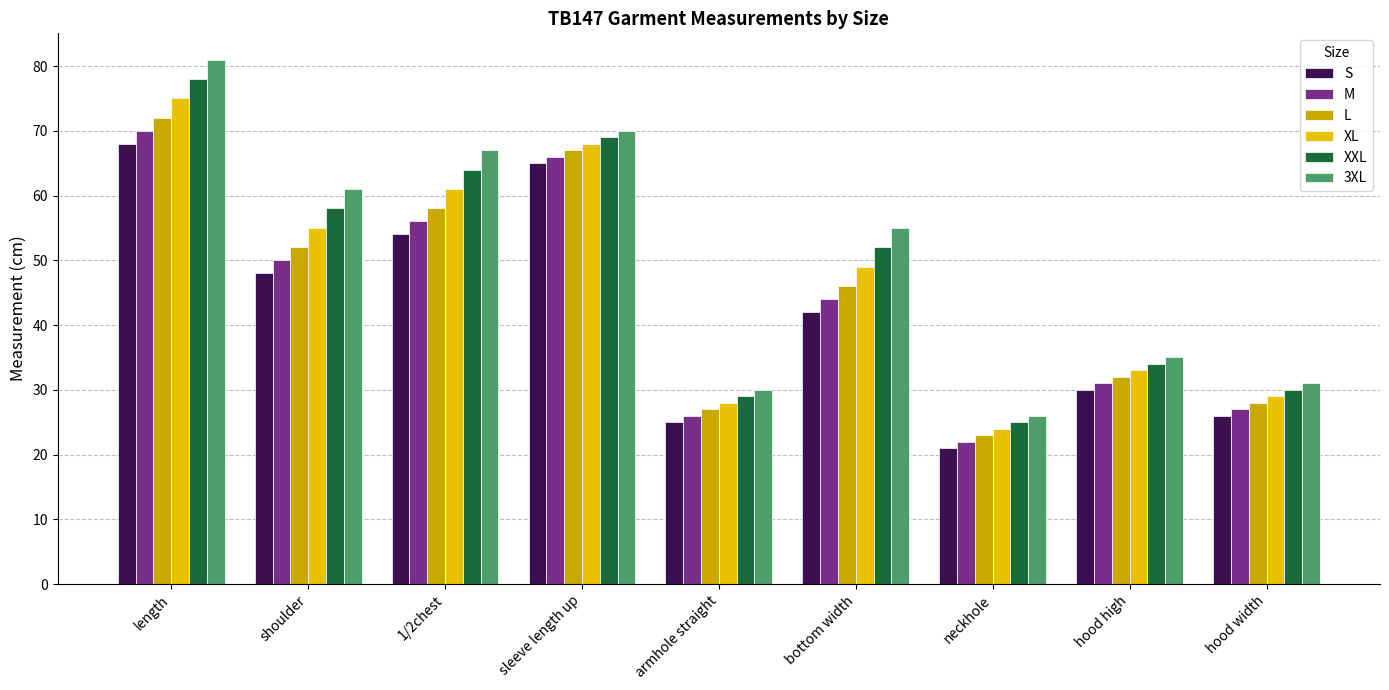

At how many categories does at least one series exceed 68?

2